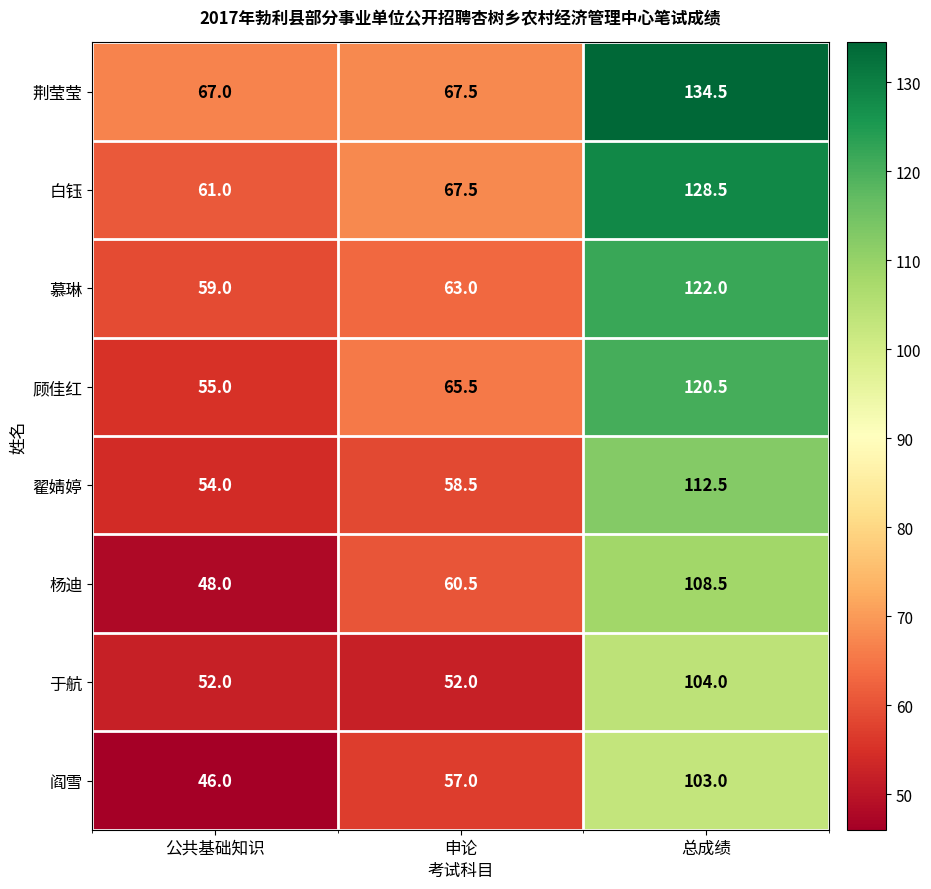

Between 公共基础知识 and 申论, which series saw the biggest shift?

杨迪